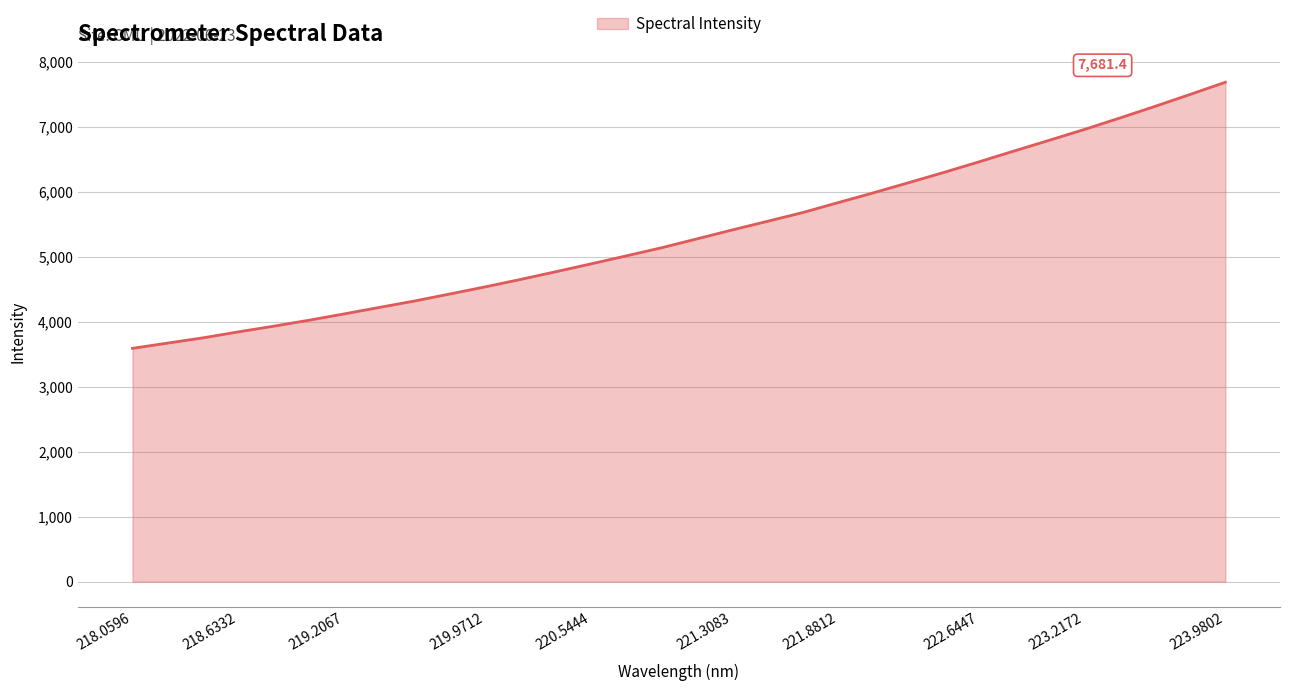

Reading left to right, what are all the values shown in this chart?

3588.5	3669.7	3750.2	3842.0	3929.4	4021.0	4118.2	4218.4	4317.3	4425.4	4534.6	4648.8	4767.3	4888.2	5011.2	5135.9	5272.2	5409.1	5542.3	5676.9	5828.9	5979.4	6135.6	6293.0	6456.3	6623.7	6788.8	6955.9	7130.9	7310.0	7493.9	7681.4